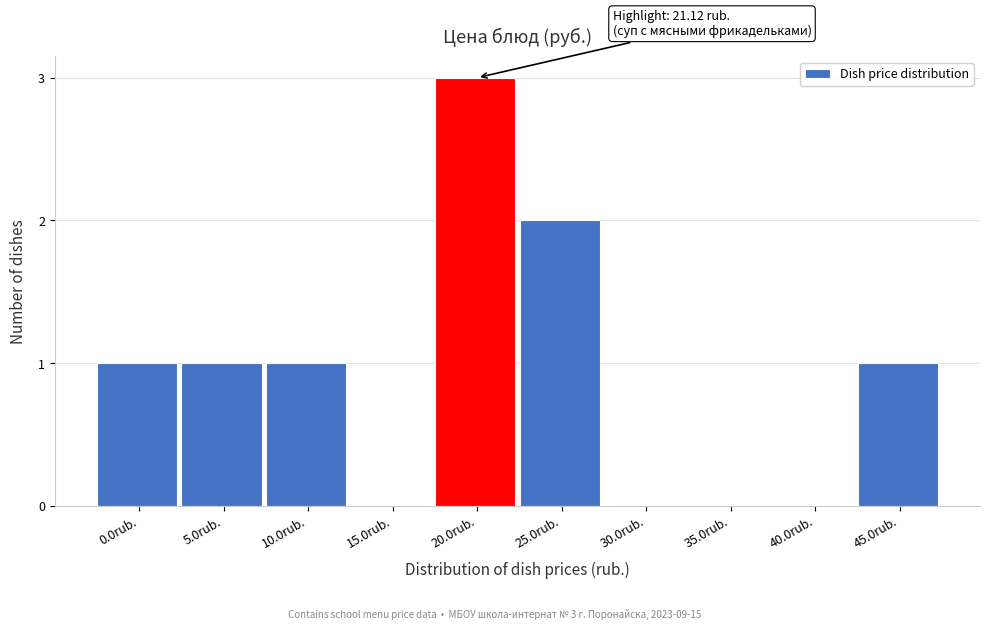

Reading left to right, extract all data points from this chart.

0.0rub.=1	5.0rub.=1	10.0rub.=1	15.0rub.=0	20.0rub.=3	25.0rub.=2	30.0rub.=0	35.0rub.=0	40.0rub.=0	45.0rub.=1